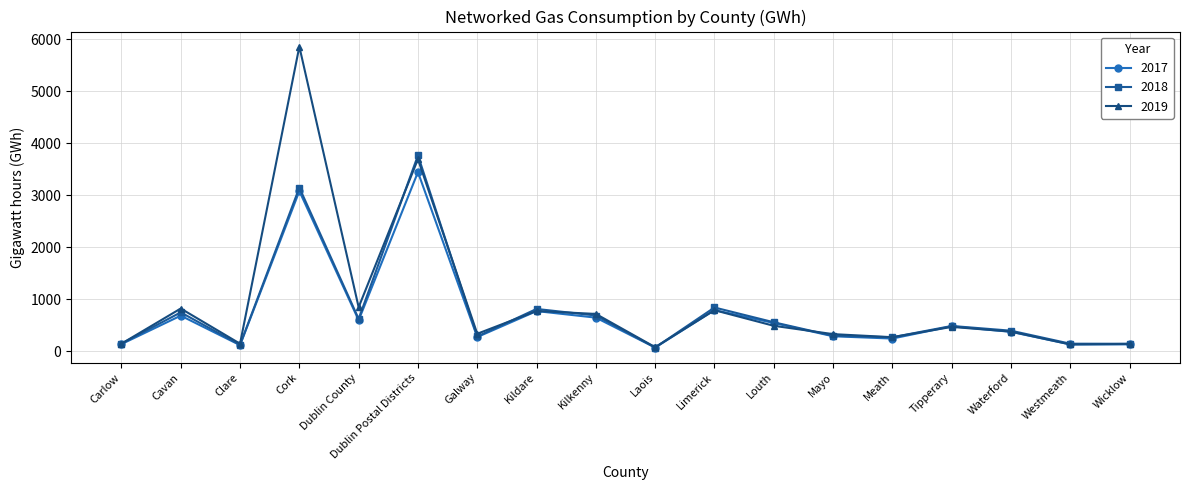

Is it true that 2017 equals 1032 at Kilkenny?

False